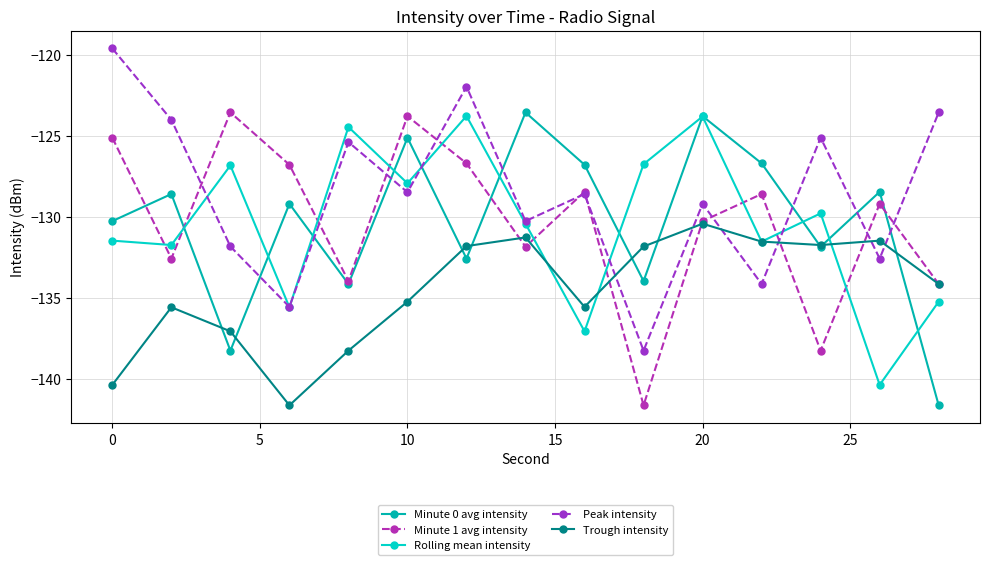

How many lines are shown in the chart?

5